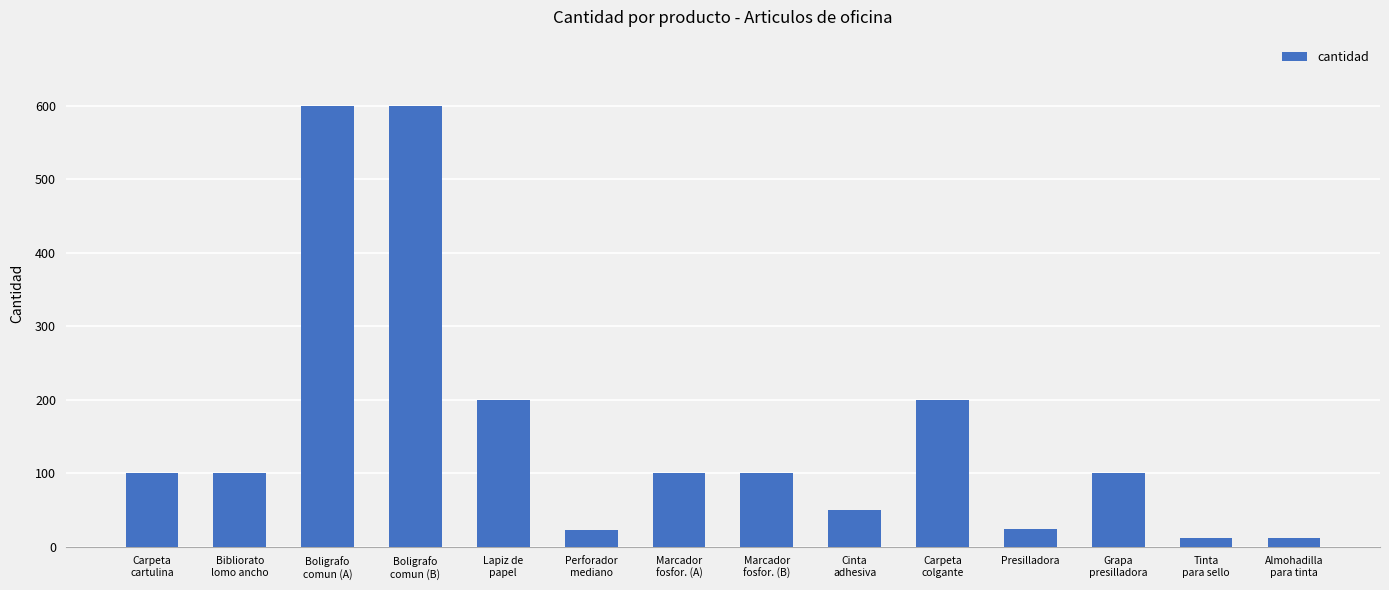

What is the average value?

159